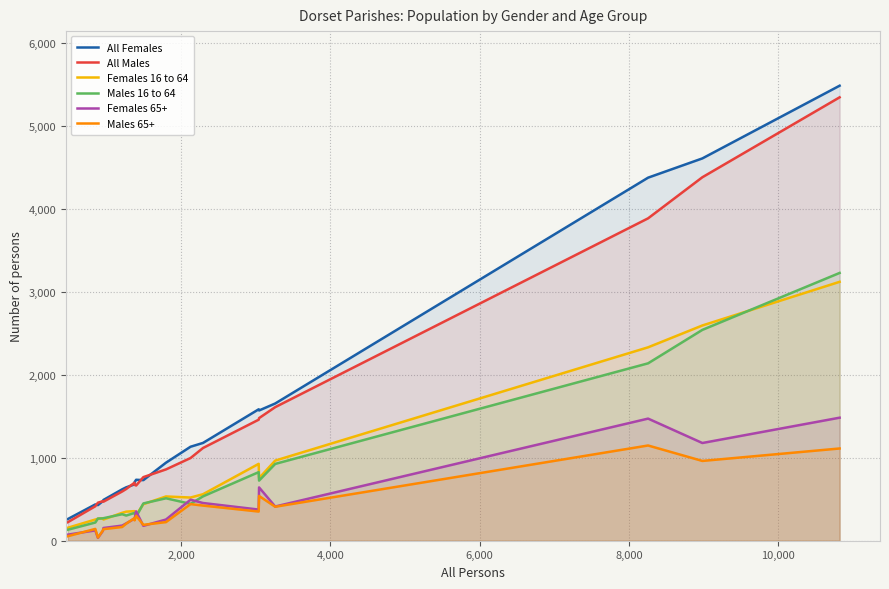

True or false: Males 16 to 64 and All Males intersect in this chart.

False